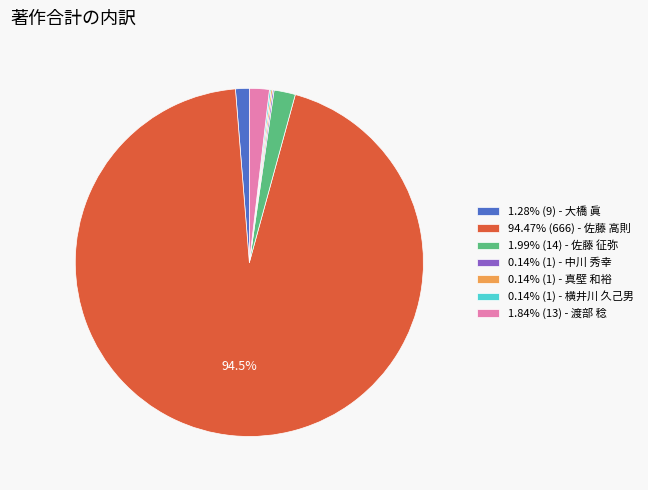

To the nearest percent, what is the average slice percentage?

14%